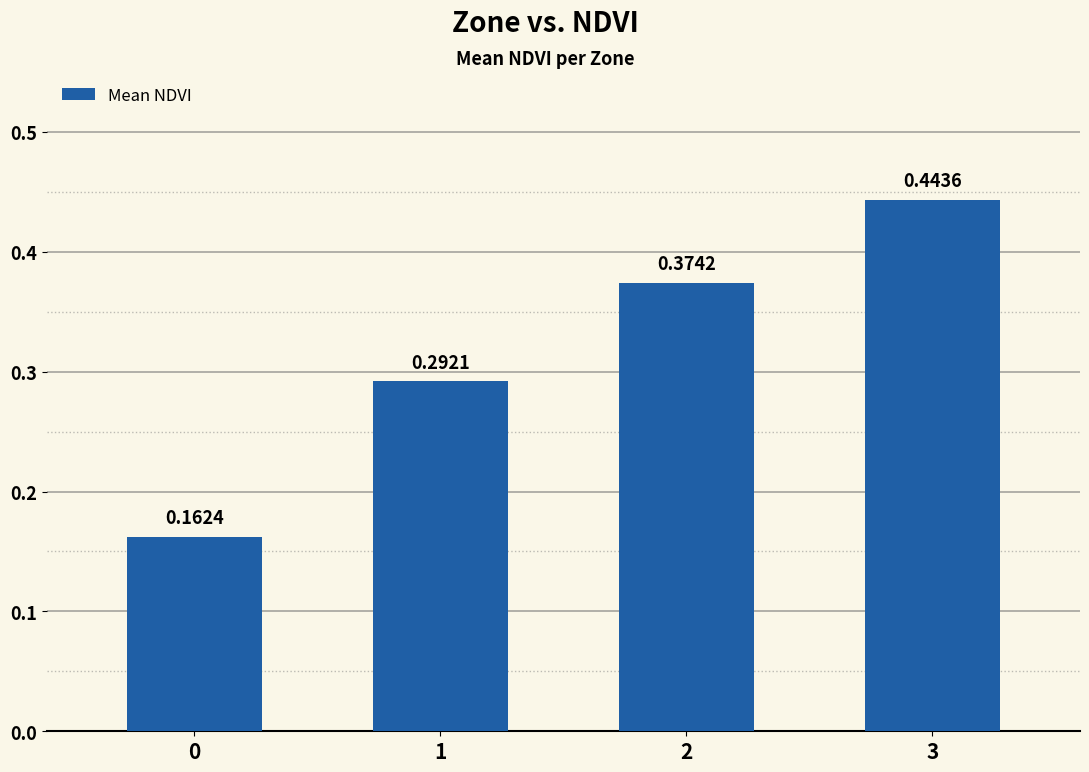

Between 2 and 3, which is larger?

3